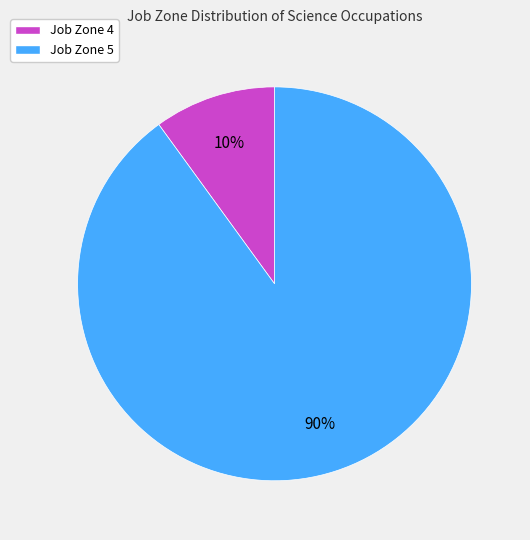

To the nearest percent, what is the difference between the Job Zone 5 and Job Zone 4 slice percentages?

80%